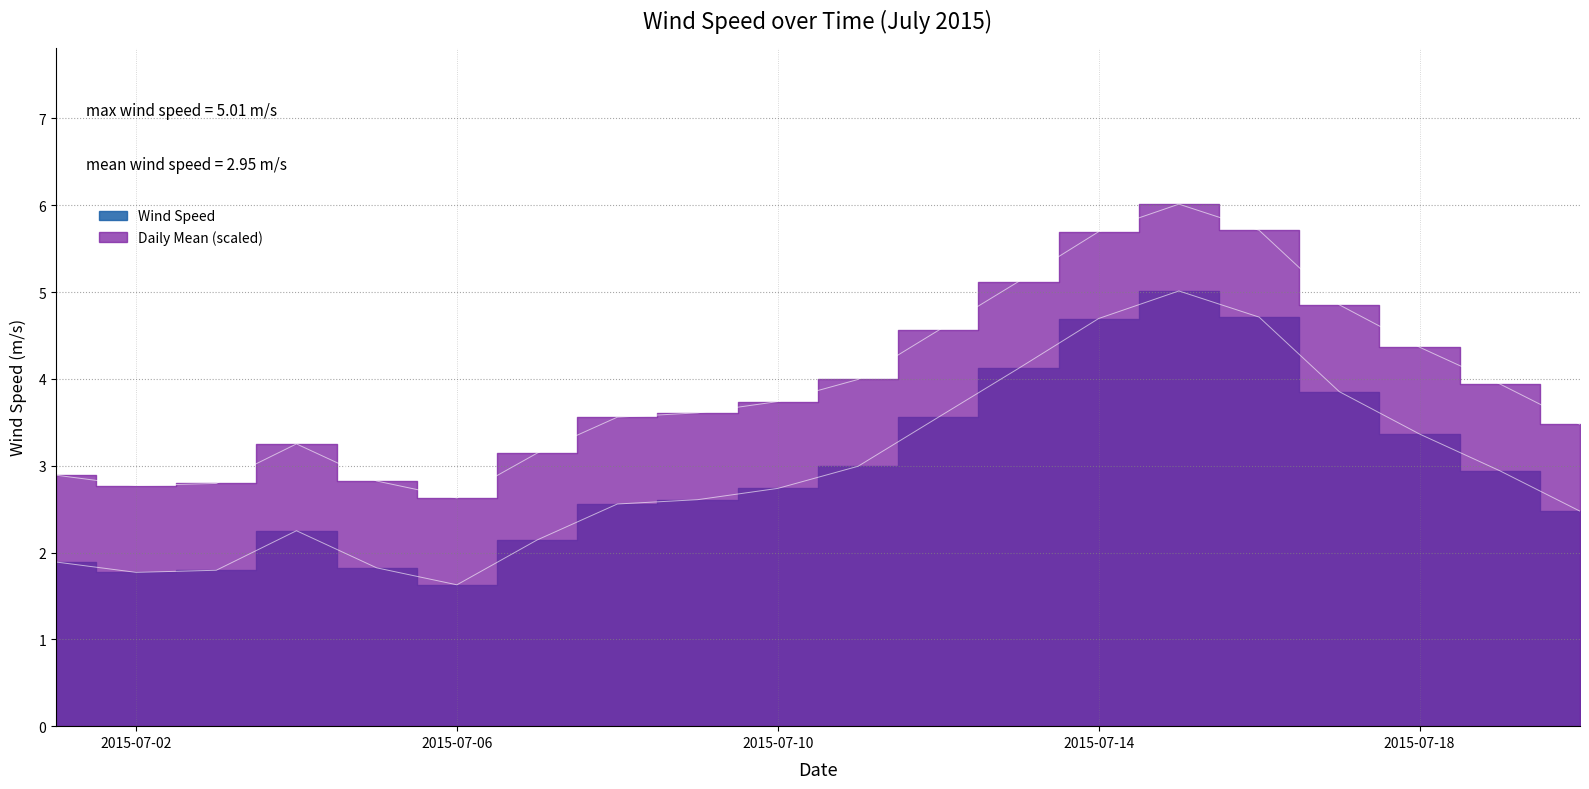

Which label corresponds to the smallest value in the chart?

2015-07-06